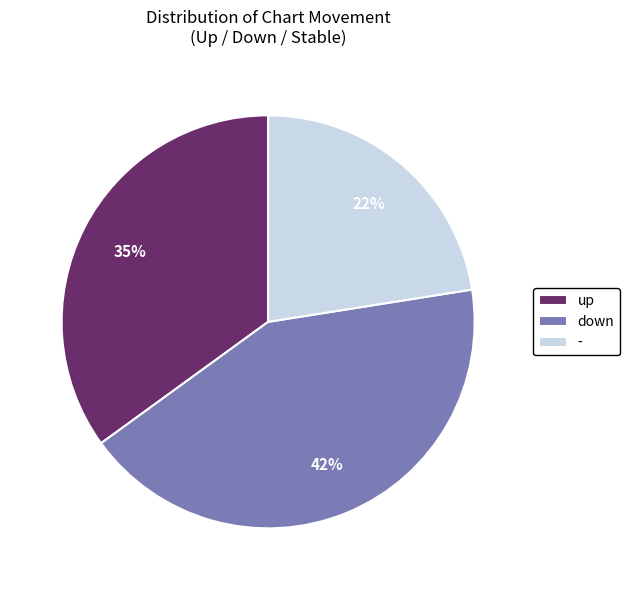

To the nearest percent, what portion does up represent?

35%